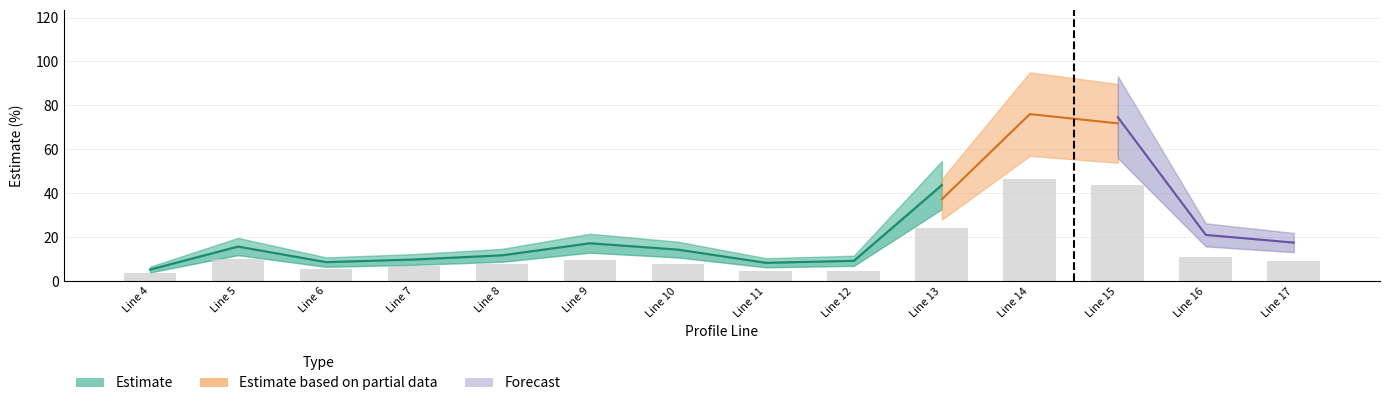

Rank the categories by value from highest to lowest.

Line 14, Line 15, Line 13, Line 16, Line 5, Line 9, Line 17, Line 8, Line 10, Line 7, Line 6, Line 11, Line 12, Line 4